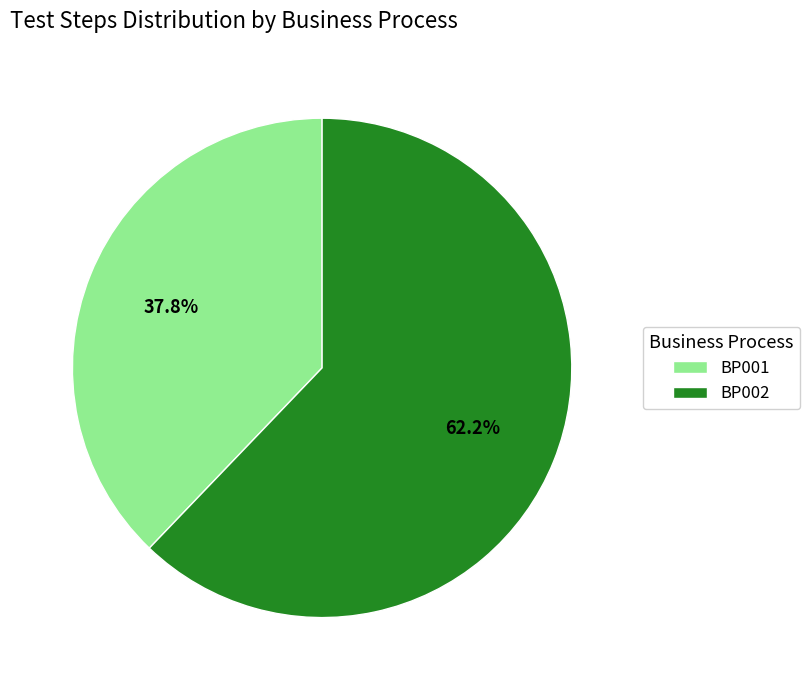

Is there a majority slice in this chart?

Yes